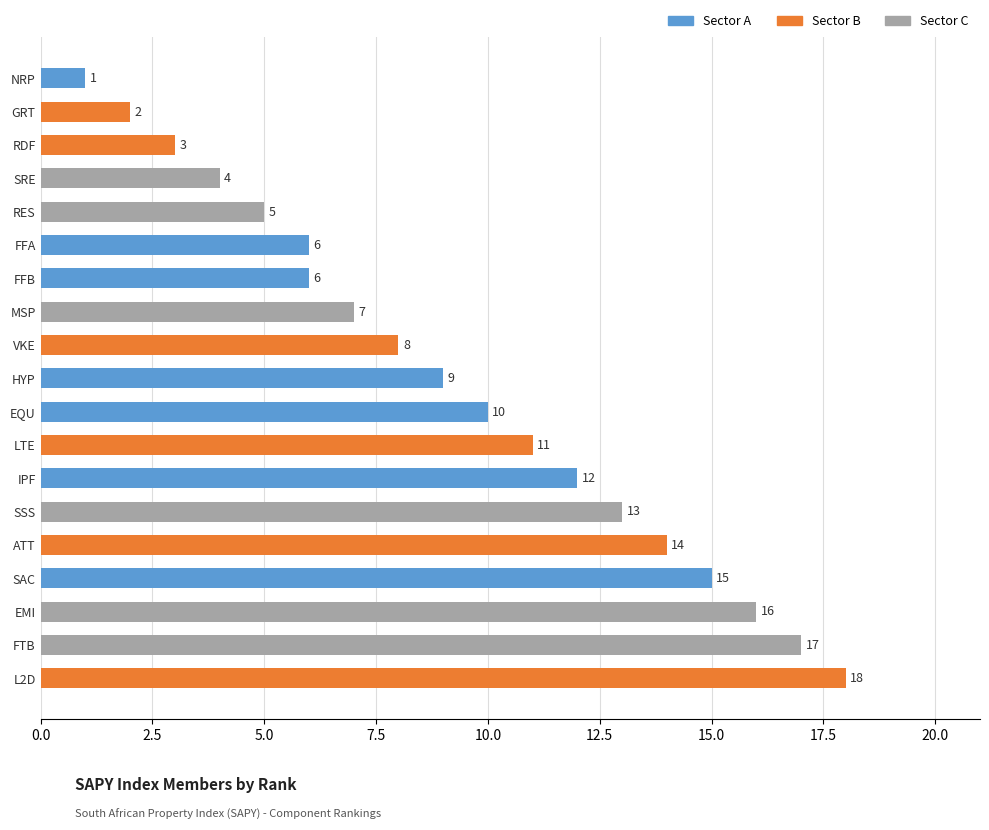

Which label corresponds to the largest value in the chart?

L2D